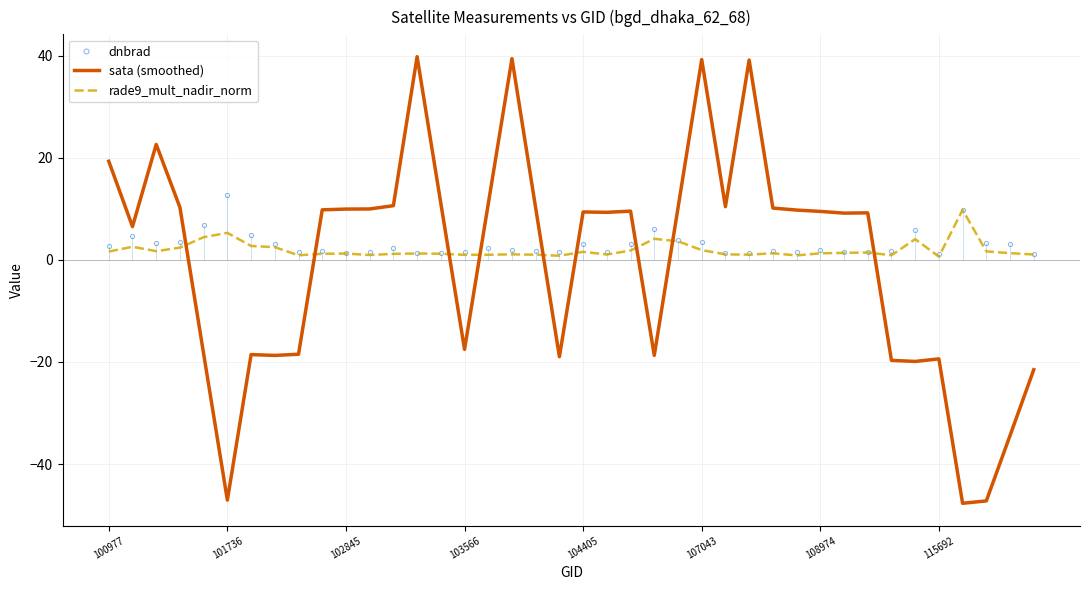

After their last crossing, which series has the higher values: sata (smoothed) or dnbrad?

dnbrad